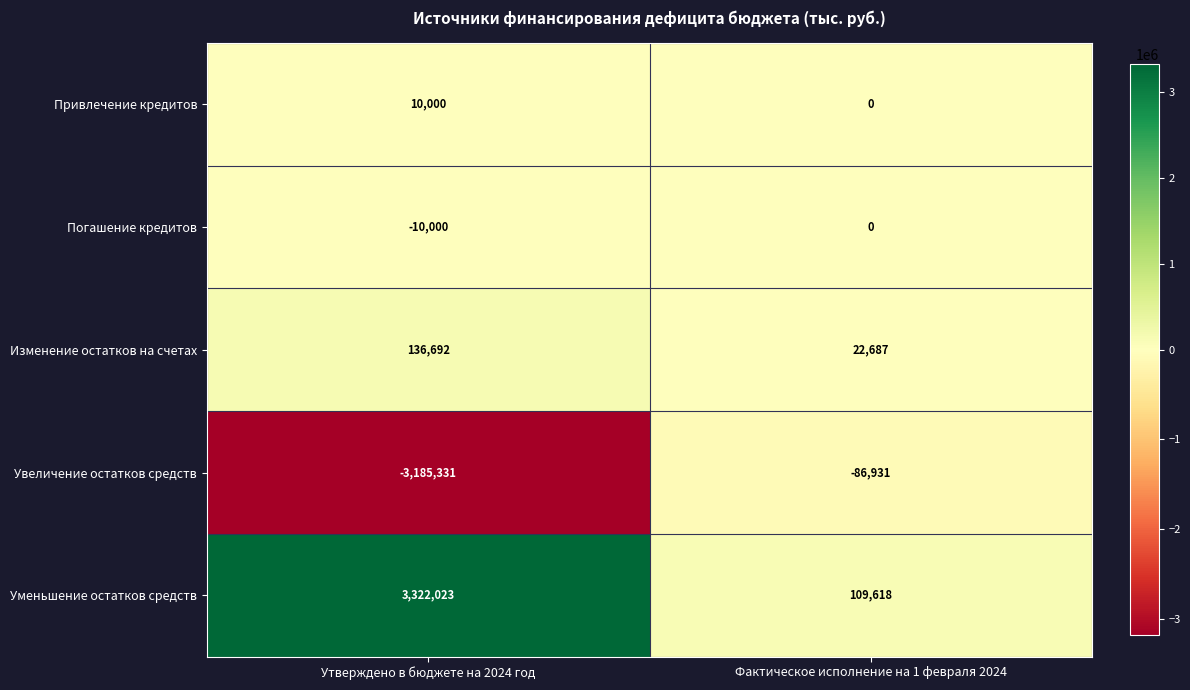

Which category has the highest value across all series?

Утверждено в бюджете на 2024 год